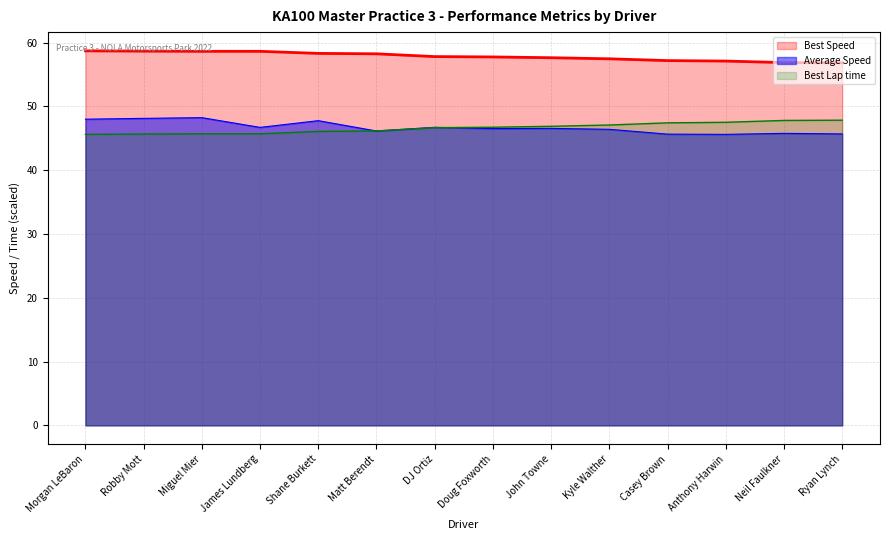

Does the chart display data point markers on the line(s)?

No